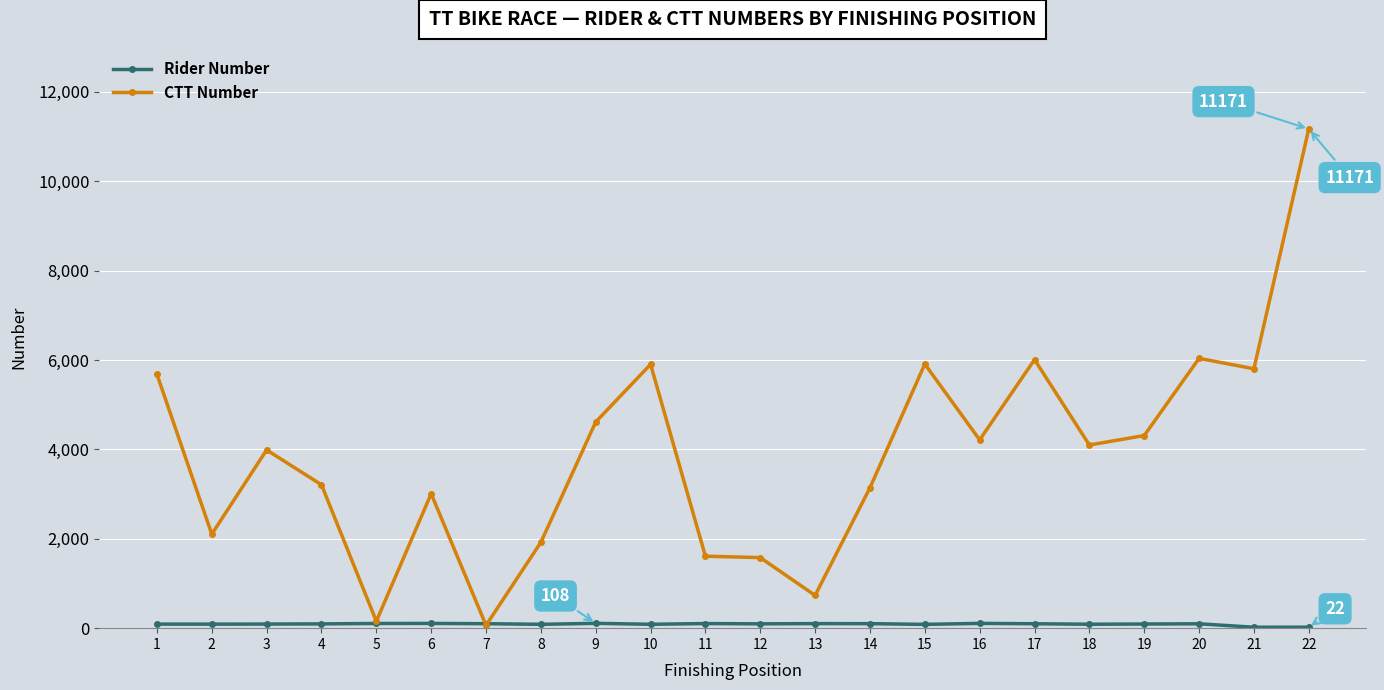

At which category is the sum across all series the highest?

22